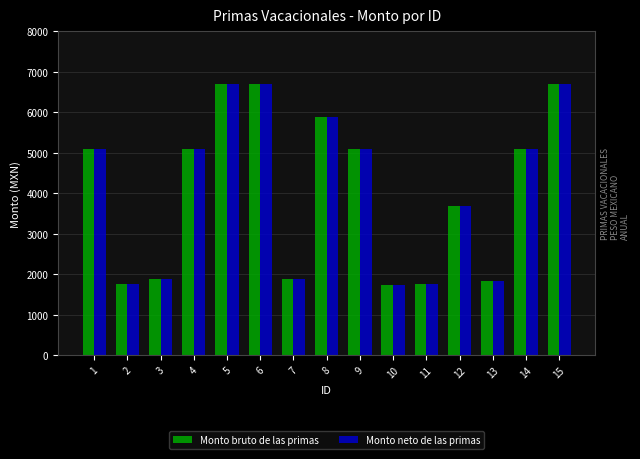

What is the sum of the Monto neto de las primas values at 1 and 9?

10203.4